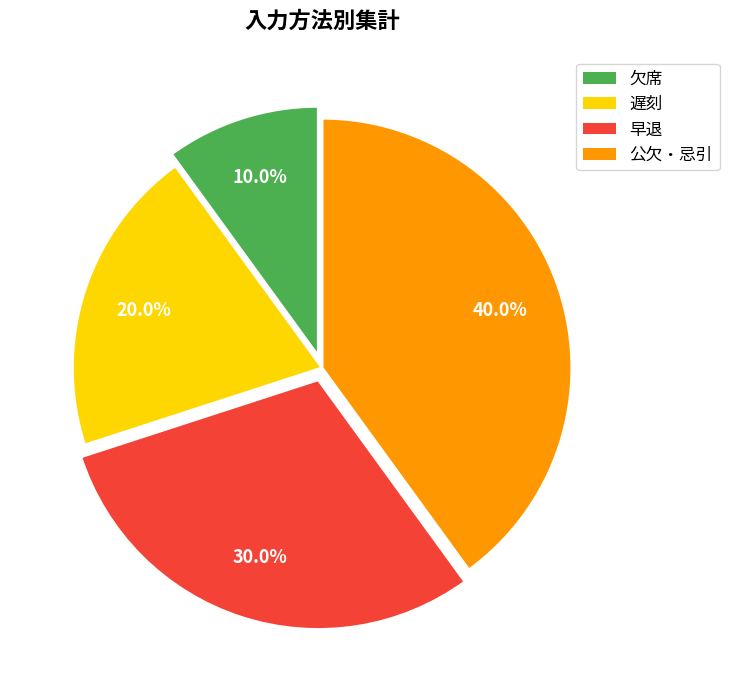

Rank the categories by value from highest to lowest.

公欠・忌引, 早退, 遅刻, 欠席